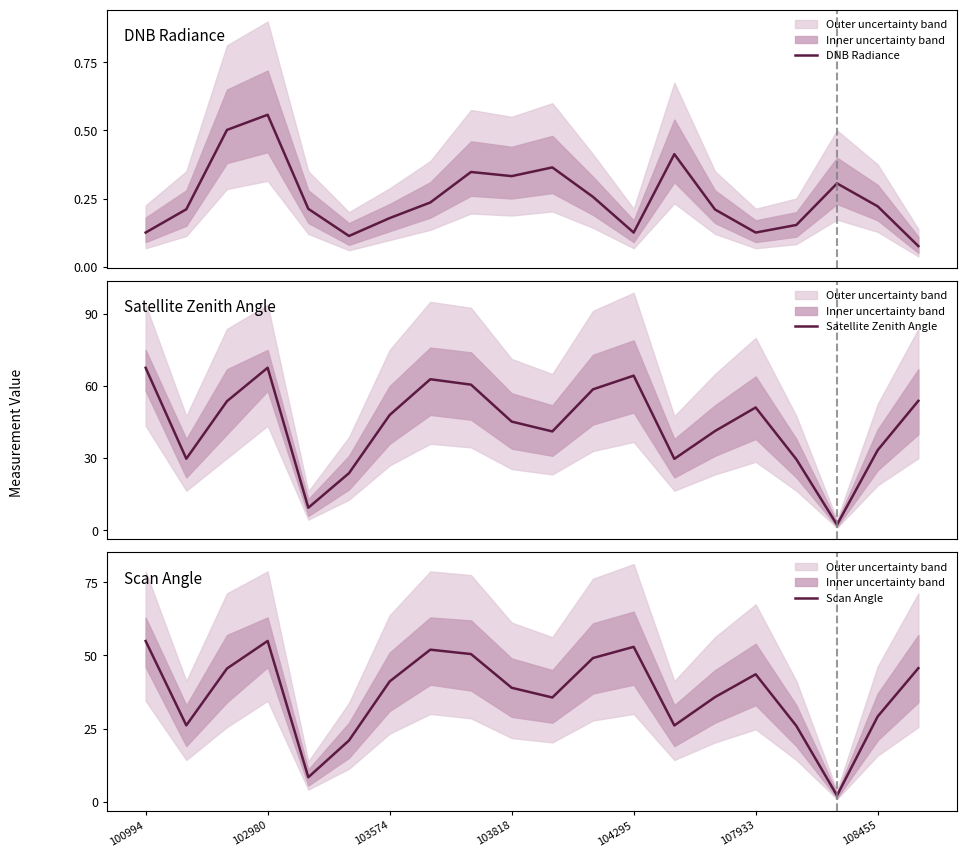

What is the minimum value shown in the chart?

0.1